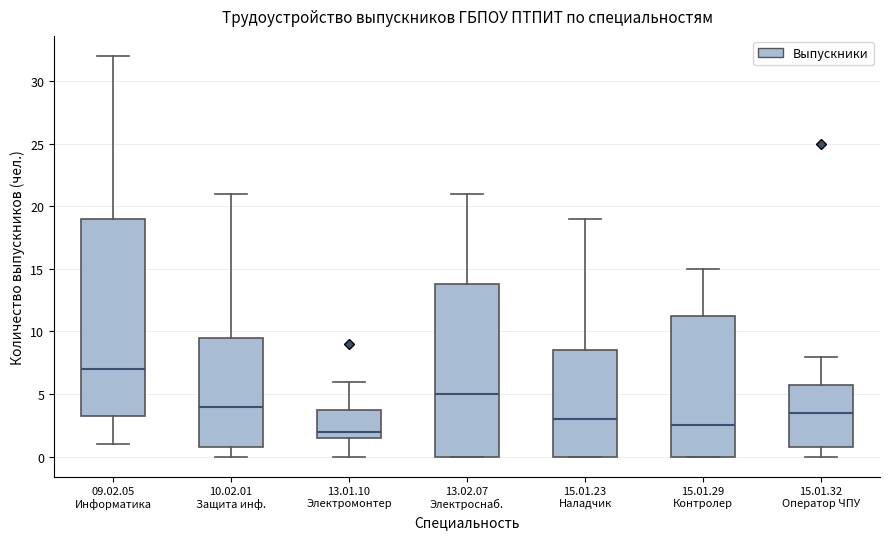

Which box is the tallest, from its lower edge to its upper edge?

09.02.05 Информатика